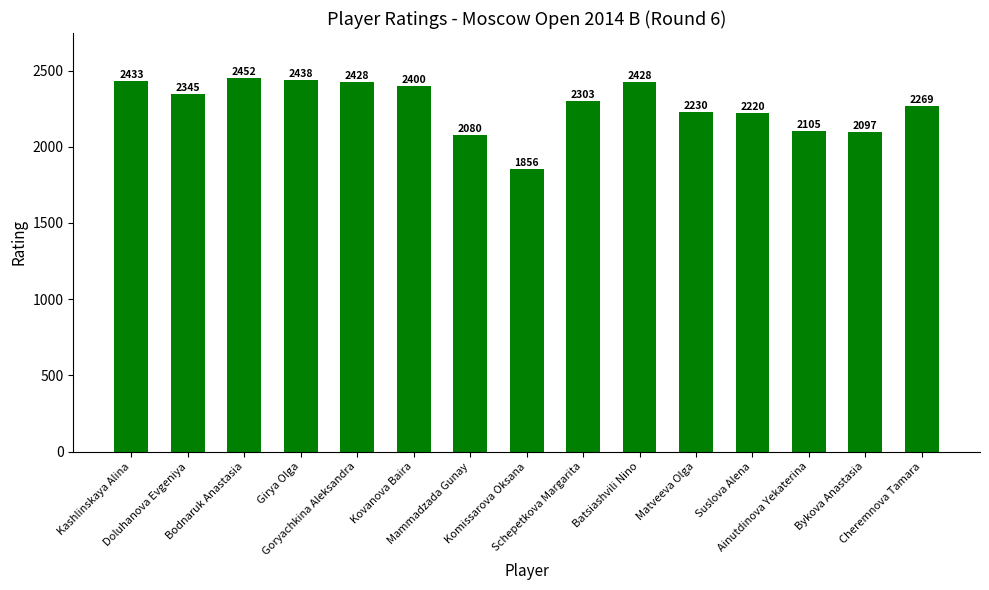

Are the bars horizontal?

No